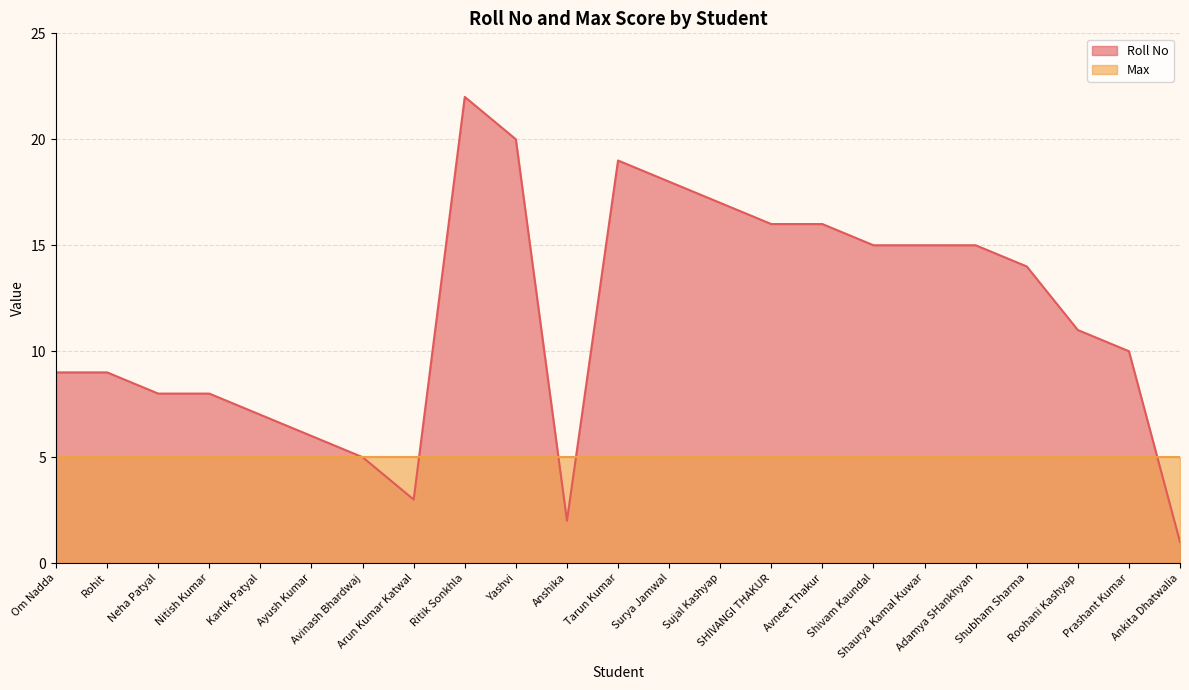

How many data points are above 11?

11